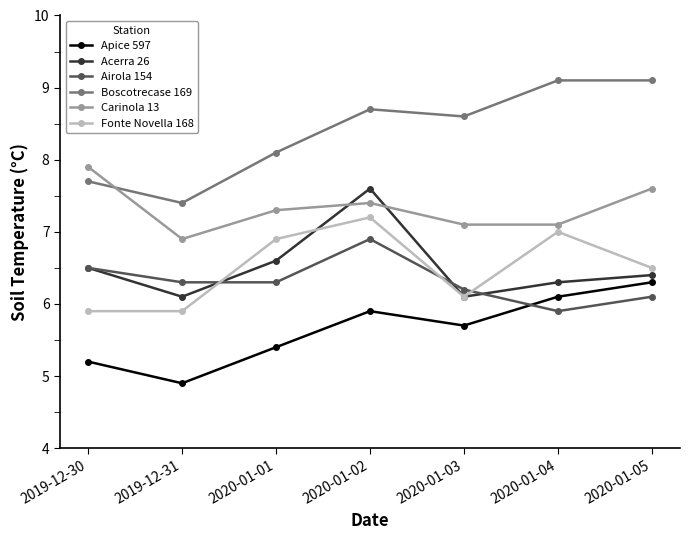

Reading right to left, transcribe all the data shown in this chart.

Apice 597: 2020-01-05=6.3	2020-01-04=6.1	2020-01-03=5.7	2020-01-02=5.9	2020-01-01=5.4	2019-12-31=4.9	2019-12-30=5.2
Acerra 26: 2020-01-05=6.4	2020-01-04=6.3	2020-01-03=6.1	2020-01-02=7.6	2020-01-01=6.6	2019-12-31=6.1	2019-12-30=6.5
Airola 154: 2020-01-05=6.1	2020-01-04=5.9	2020-01-03=6.2	2020-01-02=6.9	2020-01-01=6.3	2019-12-31=6.3	2019-12-30=6.5
Boscotrecase 169: 2020-01-05=9.1	2020-01-04=9.1	2020-01-03=8.6	2020-01-02=8.7	2020-01-01=8.1	2019-12-31=7.4	2019-12-30=7.7
Carinola 13: 2020-01-05=7.6	2020-01-04=7.1	2020-01-03=7.1	2020-01-02=7.4	2020-01-01=7.3	2019-12-31=6.9	2019-12-30=7.9
Fonte Novella 168: 2020-01-05=6.5	2020-01-04=7.0	2020-01-03=6.1	2020-01-02=7.2	2020-01-01=6.9	2019-12-31=5.9	2019-12-30=5.9